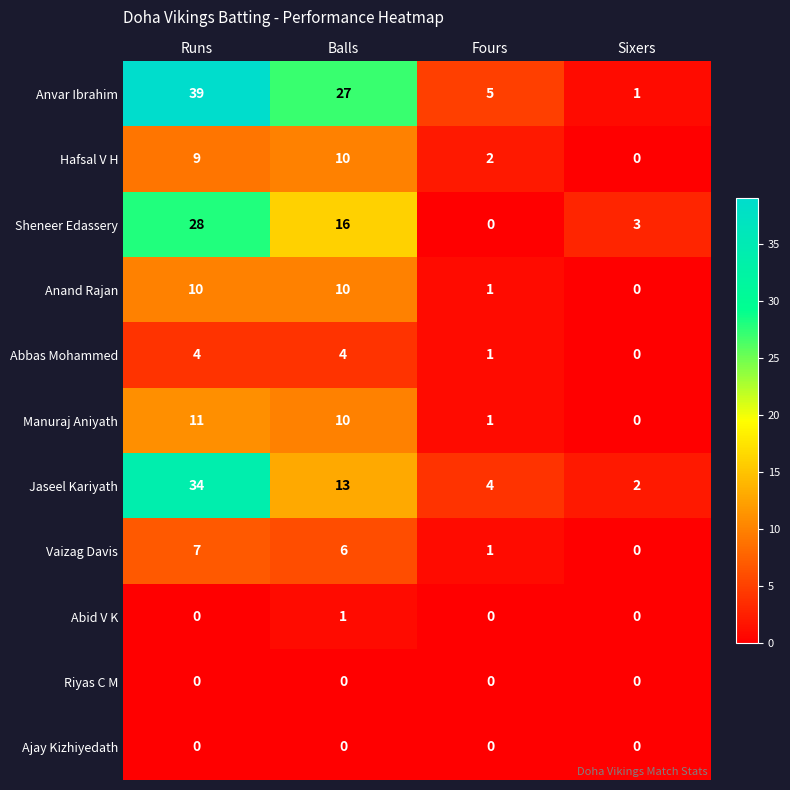

The Sheneer Edassery series shows 5 at Balls. True or false?

False